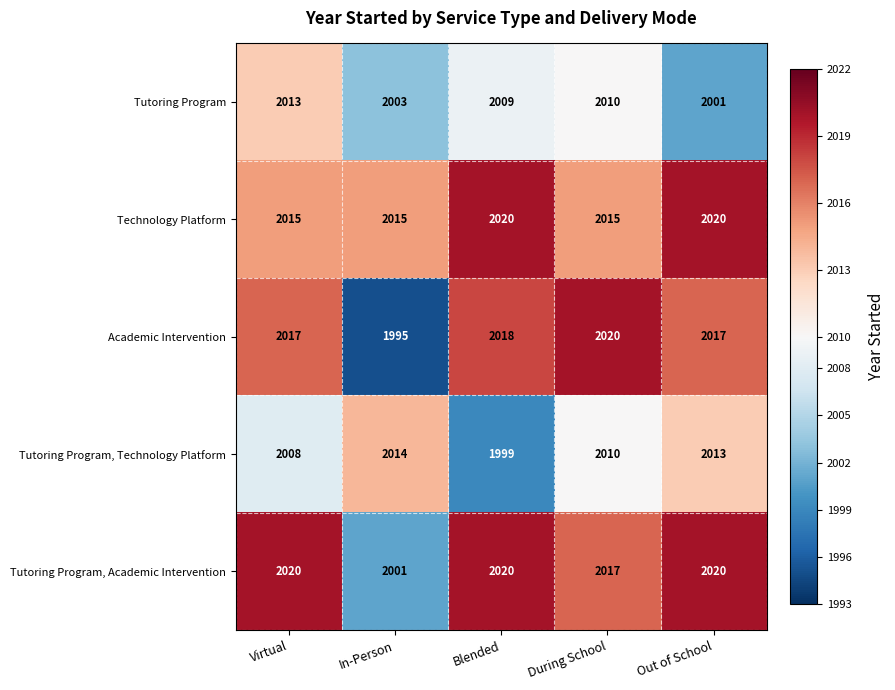

What is the lowest value of the Tutoring Program series?

2001